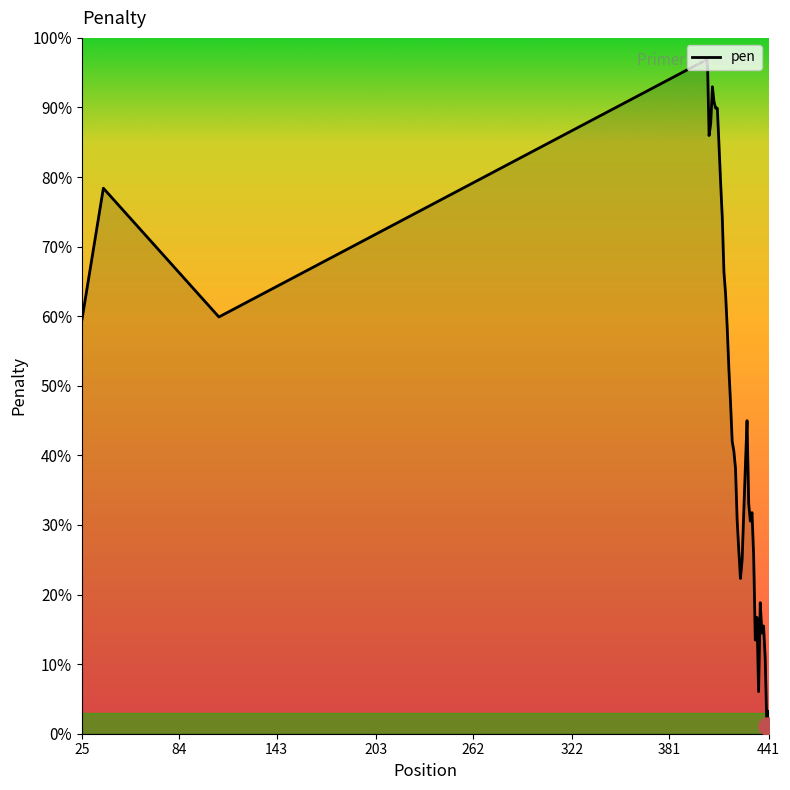

What is the difference between the maximum and minimum values?

95.9